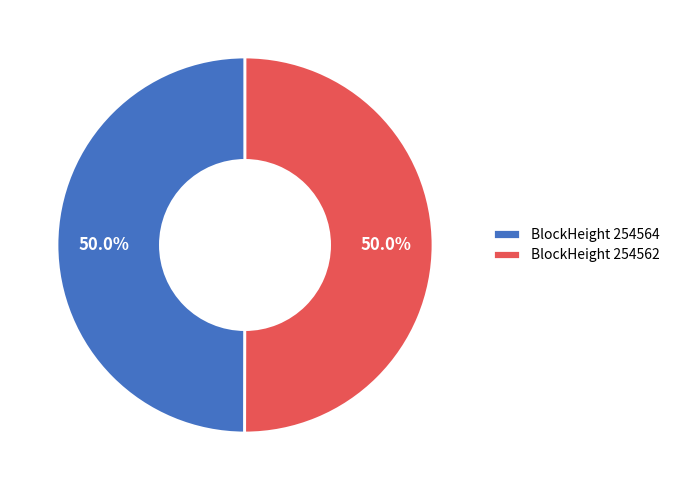

How much of the chart is everything except BlockHeight 254562?

50.0%